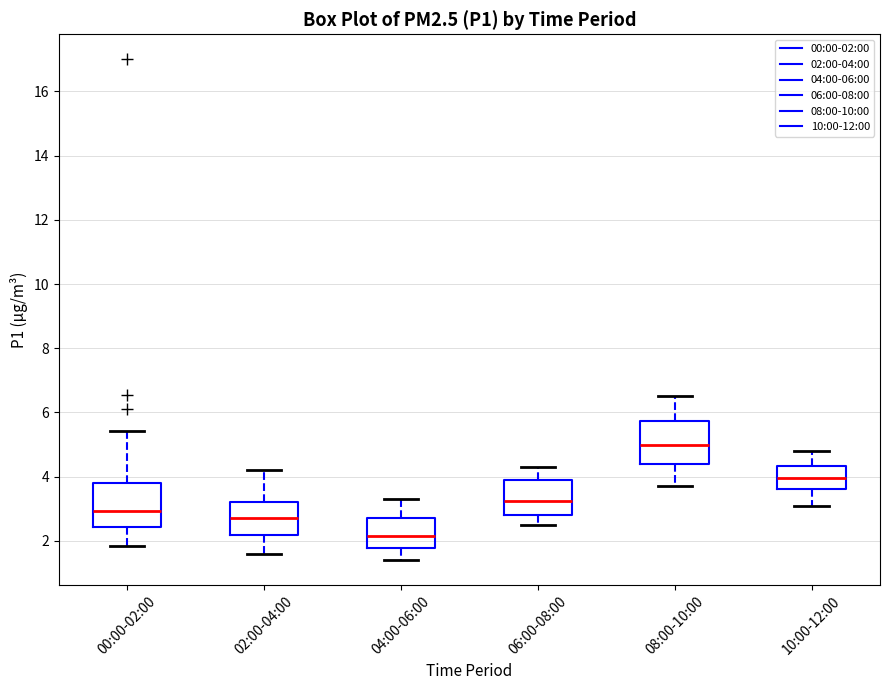

Reading left to right, read every box against the y-axis: the position of its median line, the range the box covers, and the ends of its whiskers. The values are not printed on the chart, so give them approximately, as read against the axis.

00:00-02:00: median 3.0, box 2.4 to 3.8, whiskers 1.8 to 5.4
02:00-04:00: median 2.8, box 2.2 to 3.2, whiskers 1.6 to 4.2
04:00-06:00: median 2.2, box 1.8 to 2.8, whiskers 1.4 to 3.4
06:00-08:00: median 3.2, box 2.8 to 4.0, whiskers 2.6 to 4.4
08:00-10:00: median 5.0, box 4.4 to 5.8, whiskers 3.8 to 6.6
10:00-12:00: median 4.0, box 3.6 to 4.4, whiskers 3.2 to 4.8